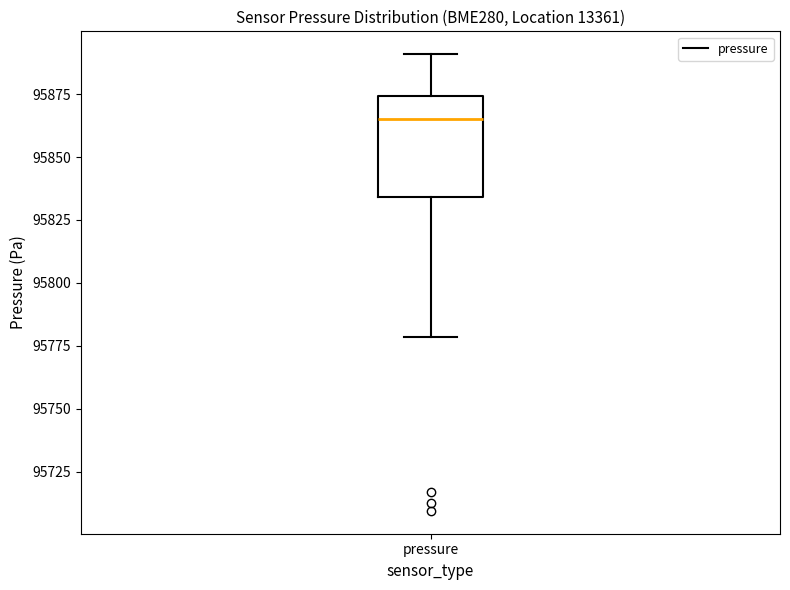

Where is the lower edge of the box for pressure on the y-axis? The values are not printed on the chart, so give them approximately, as read against the axis.

95835